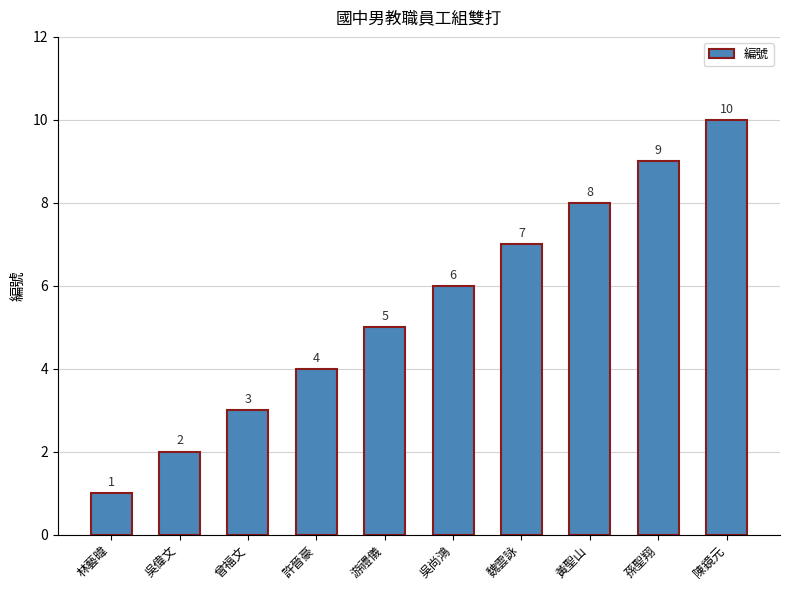

Count the values in the range 3 to 8.

6